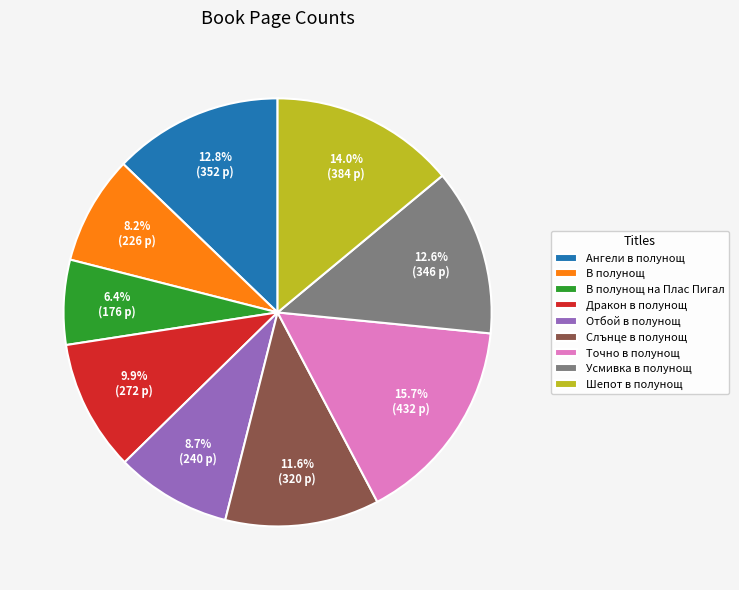

Between Ангели в полунощ and Шепот в полунощ, which is larger?

Шепот в полунощ